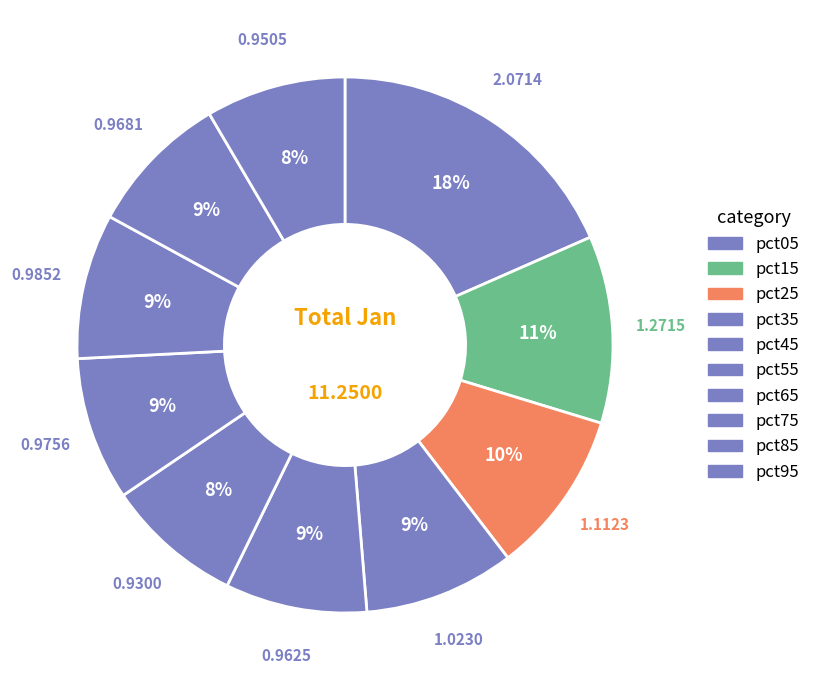

To the nearest percent, what percentage of the pie is pct85?

9%